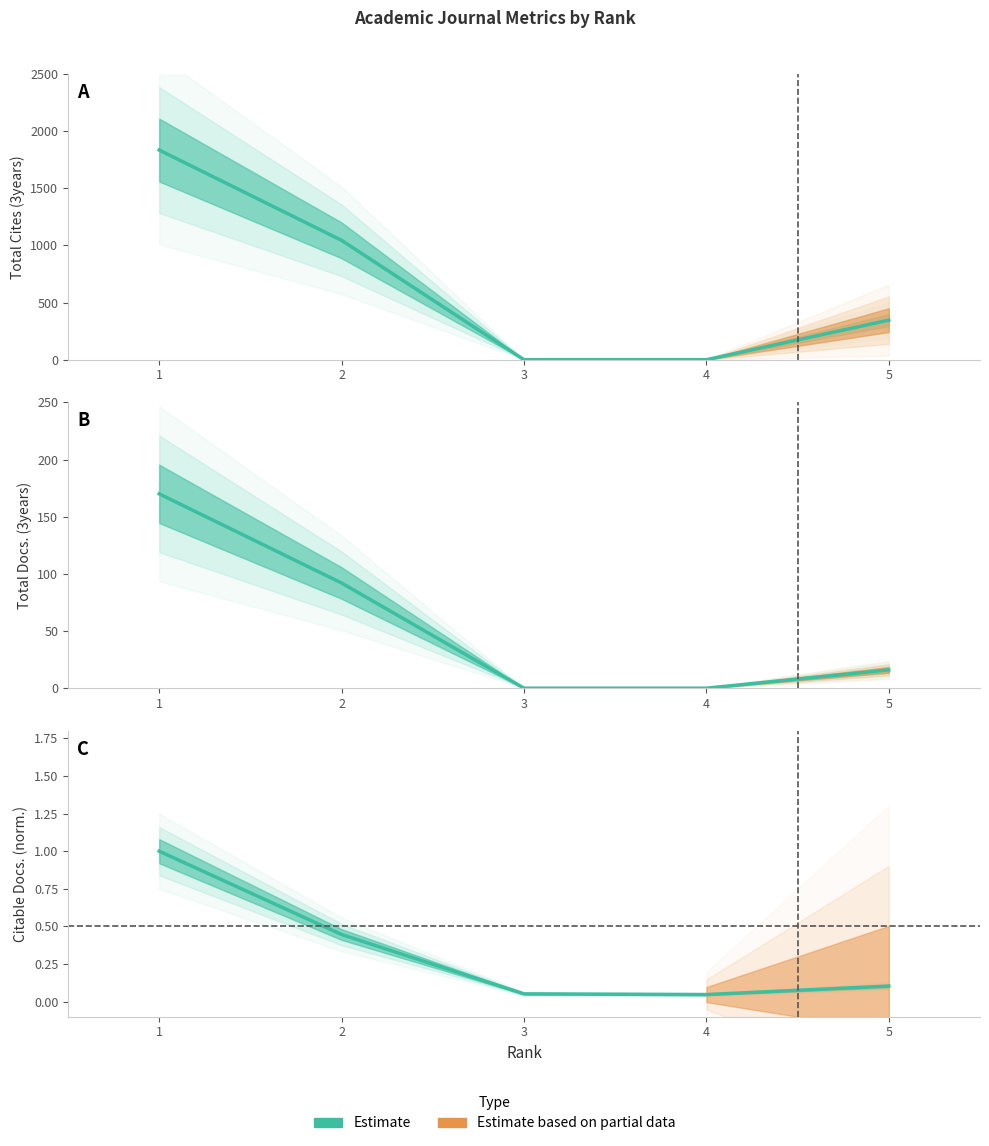

What is the difference between the maximum and minimum values in the Total Cites (3years) series?

1834.0